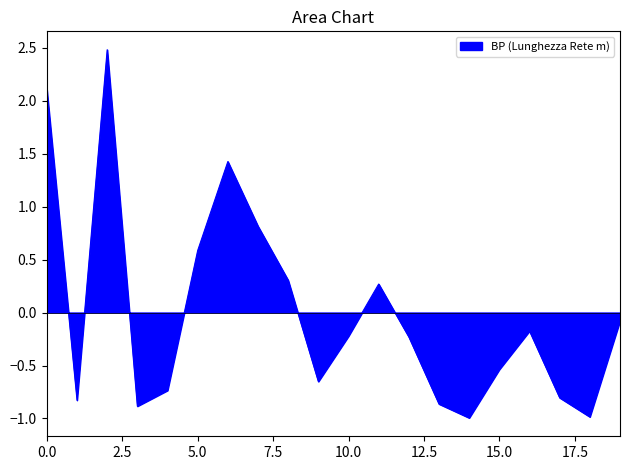

How many values are above zero?

7